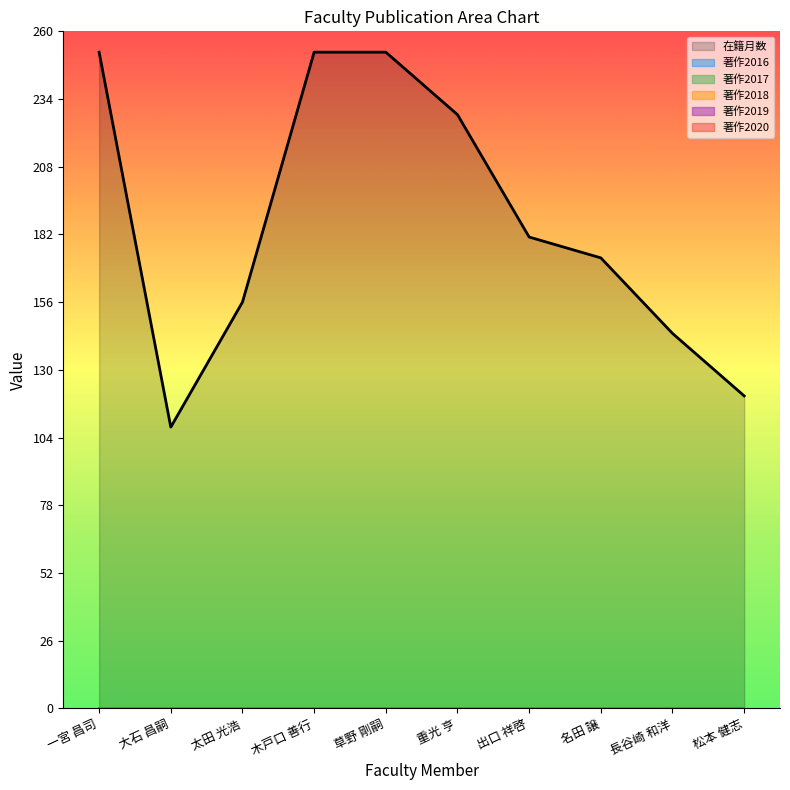

What is the label of the 8th point from the right?

太田 光浩